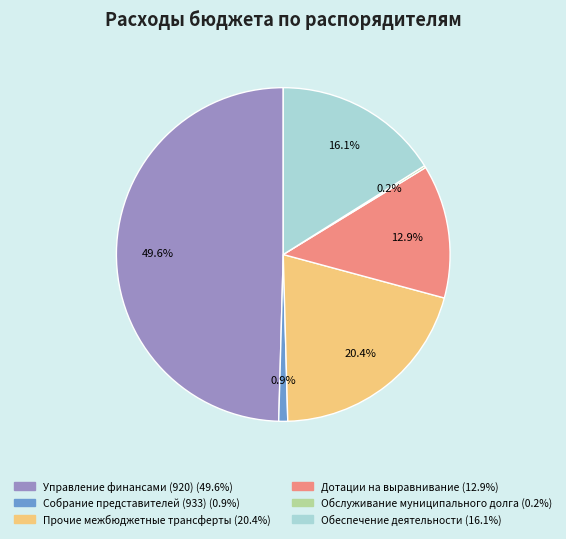

True or false: Управление финансами (920) accounts for 50% of the total.

True